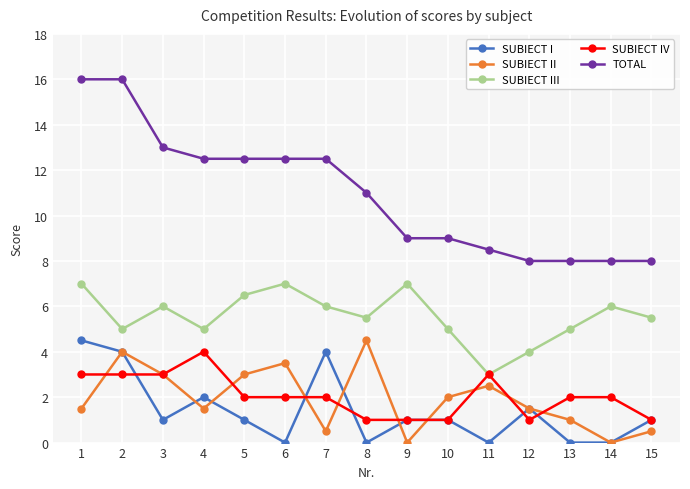

The value of TOTAL at 4 is 12.5. True or false?

True